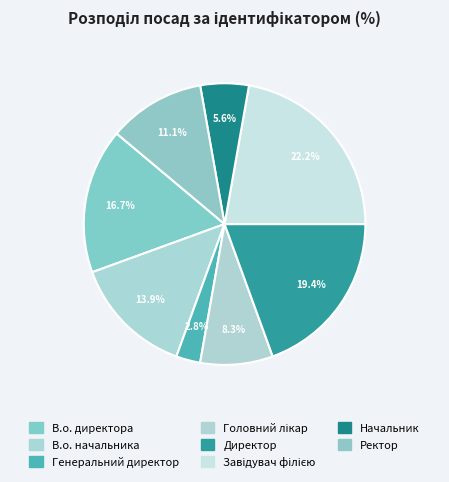

Does Головний лікар represent more than half of the total?

No